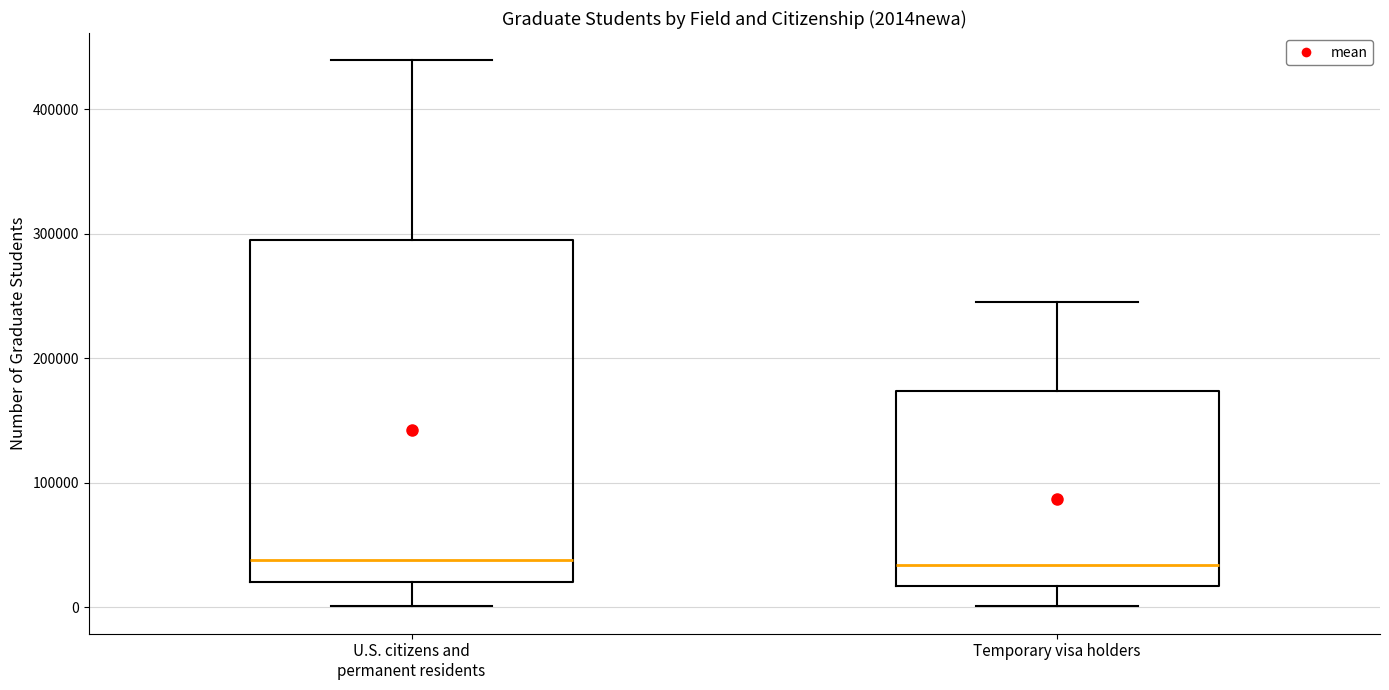

Which box is the tallest, from its lower edge to its upper edge?

U.S. citizens and permanent residents